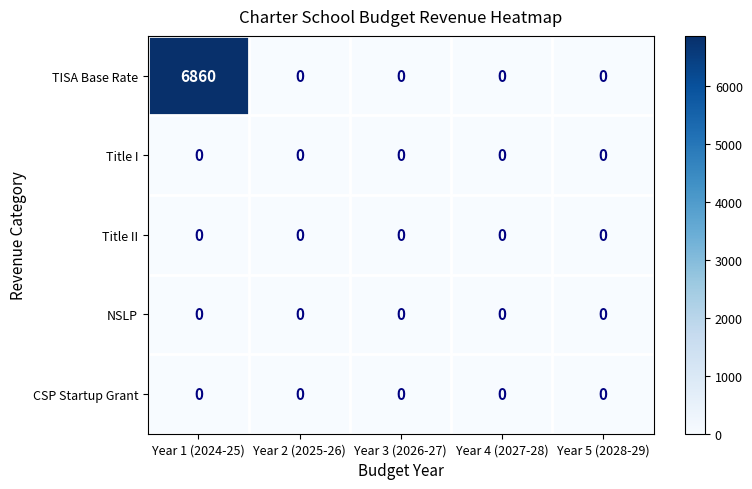

Which series has the largest total across all categories?

TISA Base Rate